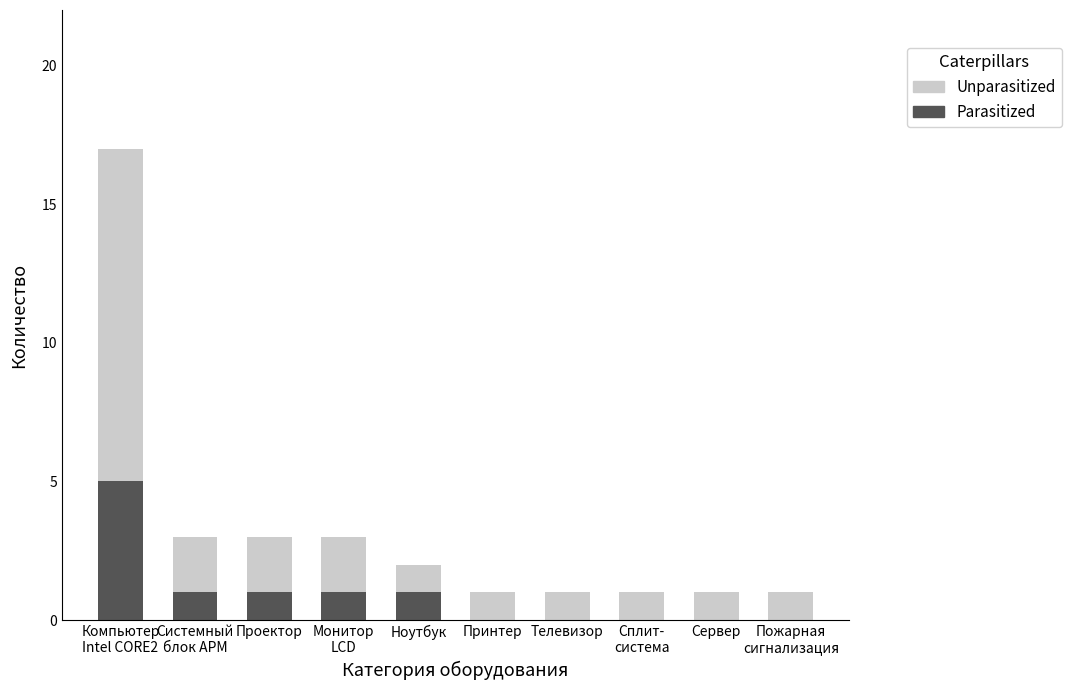

What is the total value across all series at Проектор?

3